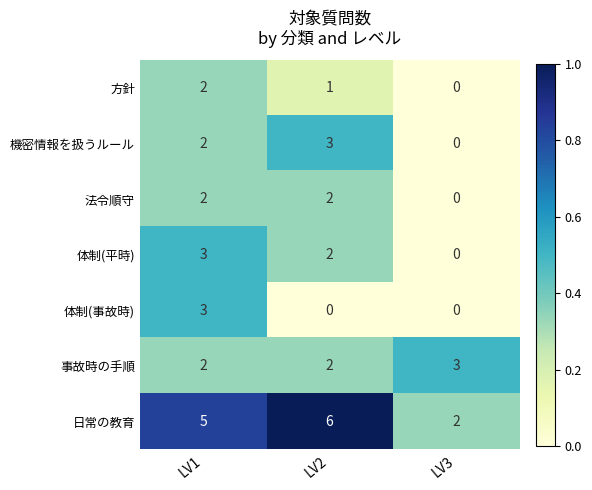

Is it true that 機密情報を扱うルール equals 0 at LV3?

True